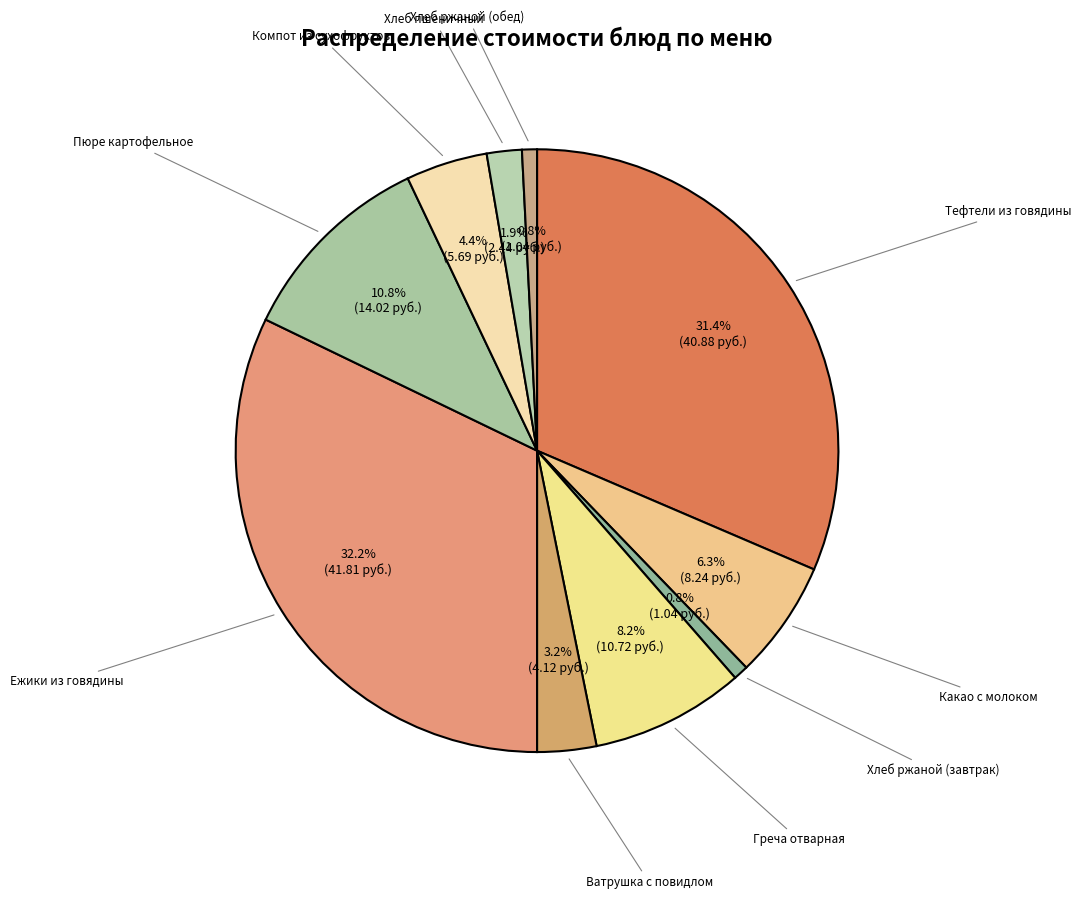

Does any single category account for the majority?

No